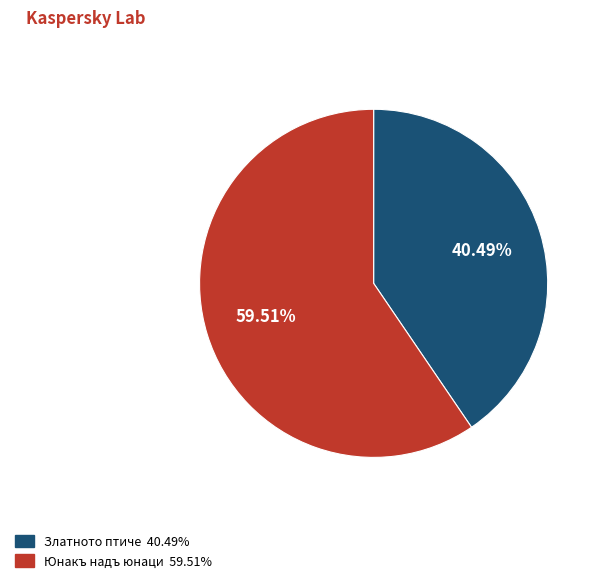

What percentage do Златното птиче and Юнакъ надъ юнаци together represent?

100.0%